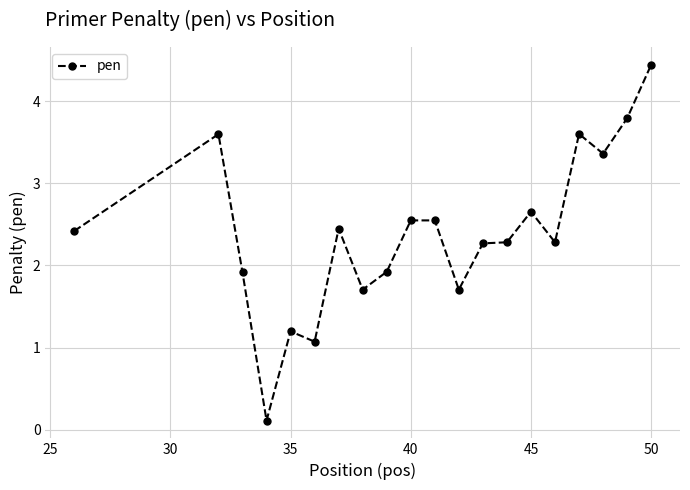

How many data points are less than 2?

7